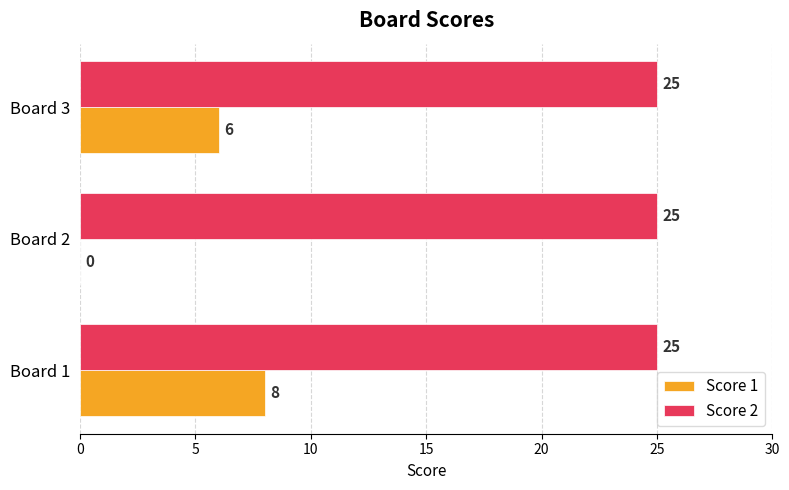

What is the greatest value displayed?

25